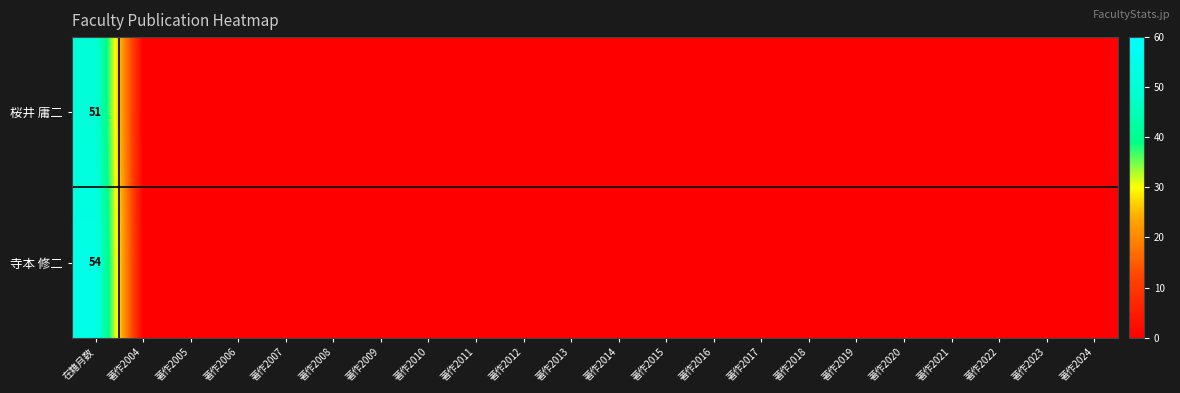

Between 著作2019 and 著作2010, which is larger?

著作2019